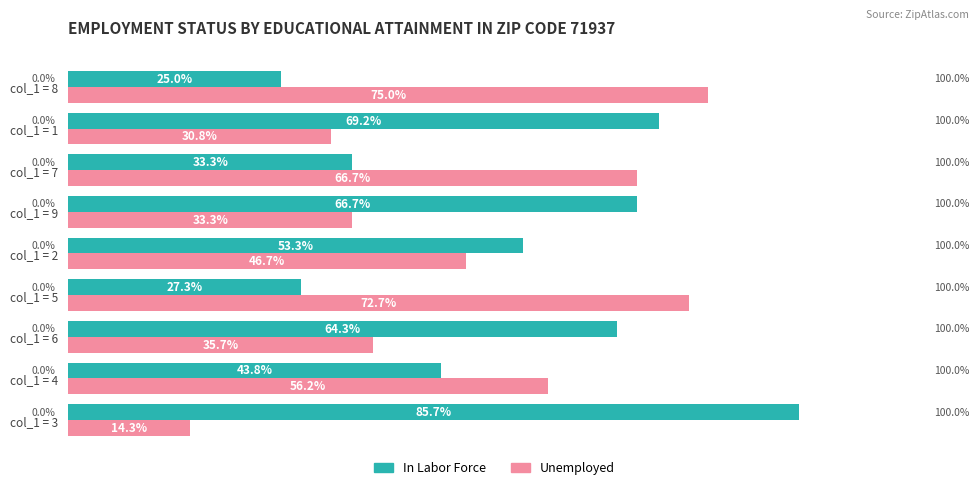

At which label is In Labor Force closest to 55?

col_1 = 2